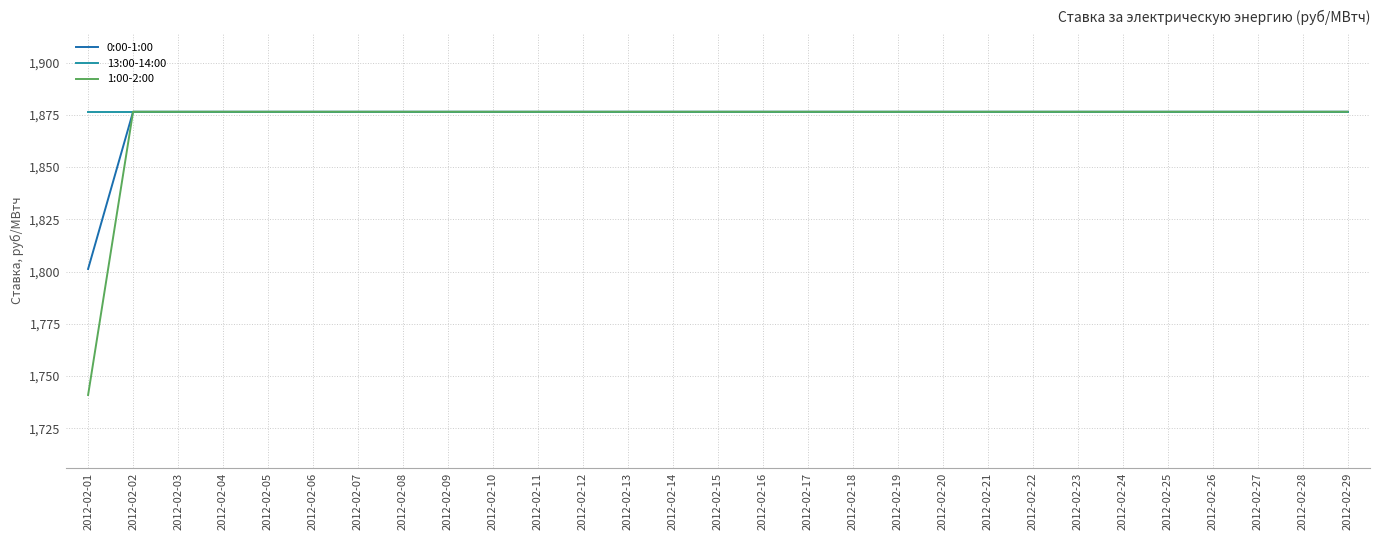

What is the sum of all 13:00-14:00 values?

54418.5